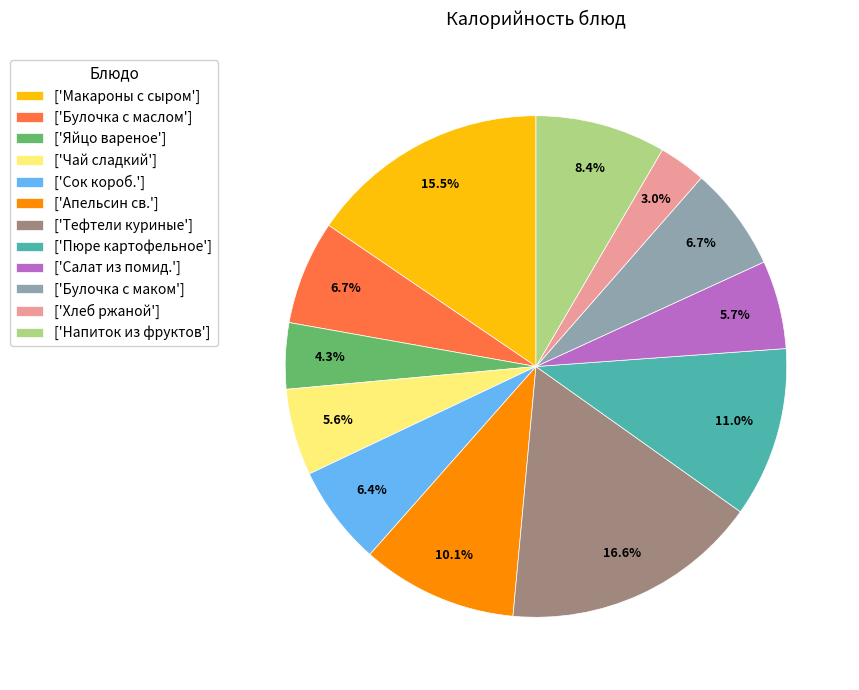

Does any single category account for the majority?

No